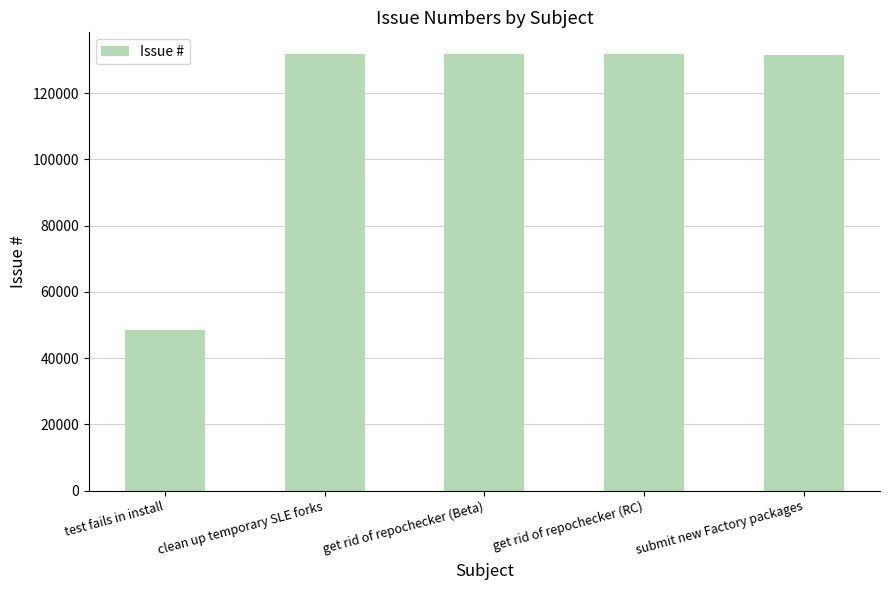

How many series are shown in this chart?

1